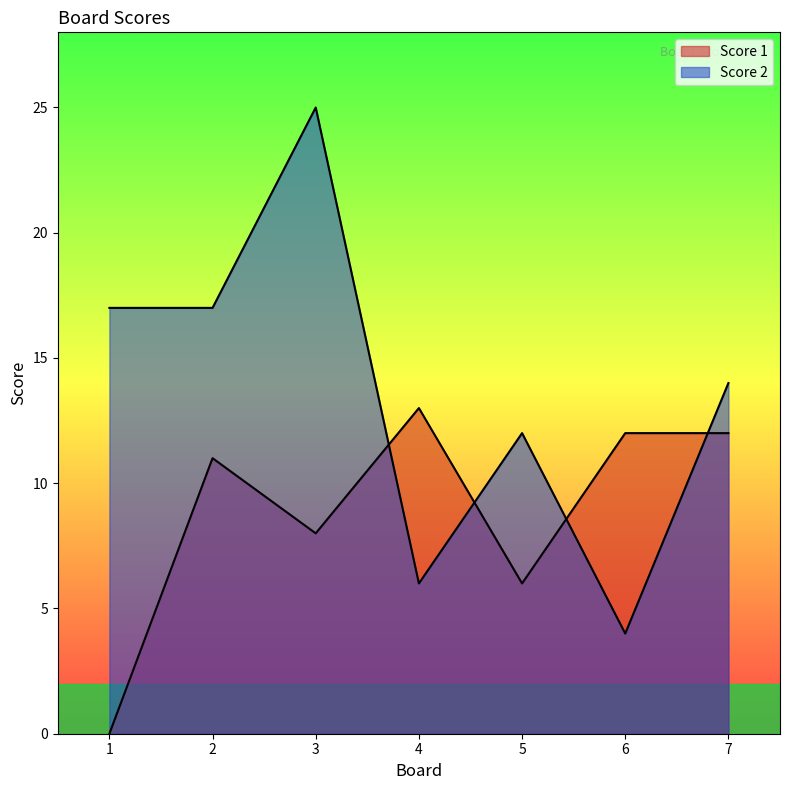

Reading left to right, what are all the values shown in this chart?

Score 1: 1=0	2=11	3=8	4=13	5=6	6=12	7=12
Score 2: 1=17	2=17	3=25	4=6	5=12	6=4	7=14